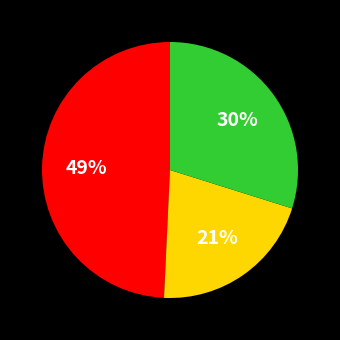

Does any single category account for the majority?

No